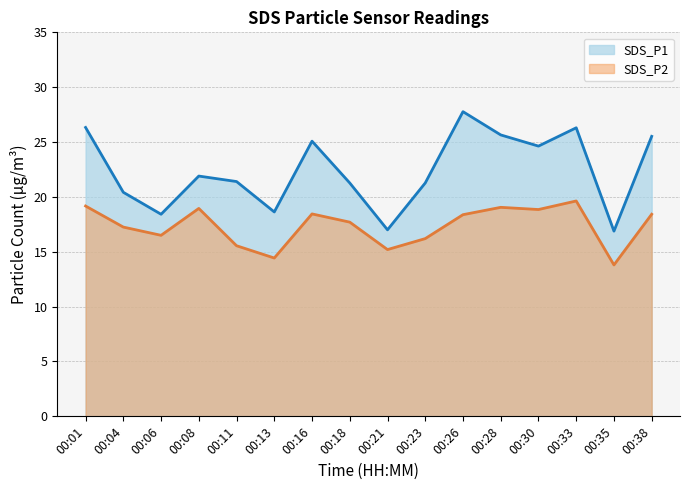

At which category does the chart reach its peak across all series?

00:26